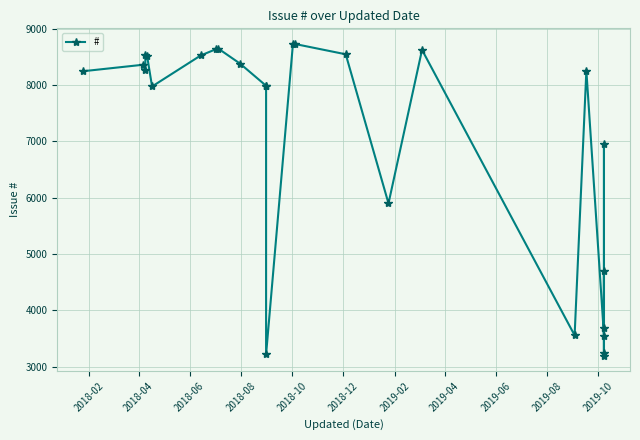

Where does the data first go above 8254?

2018-04